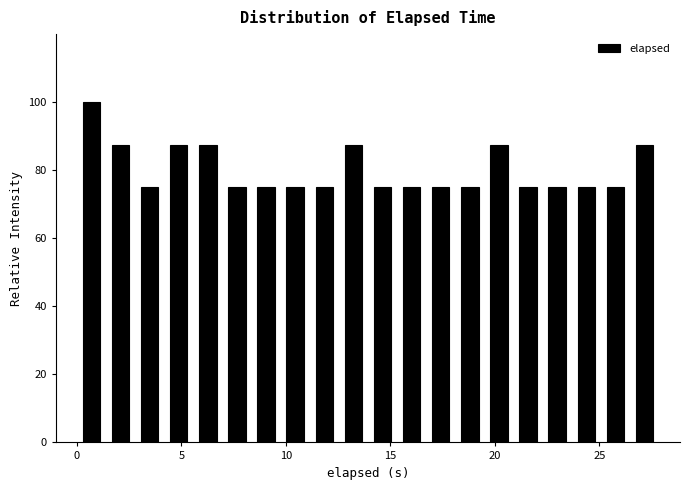

Around what value on the x-axis is the tallest bar? Give the approximate position of its centre, as read against the axis.

0.5